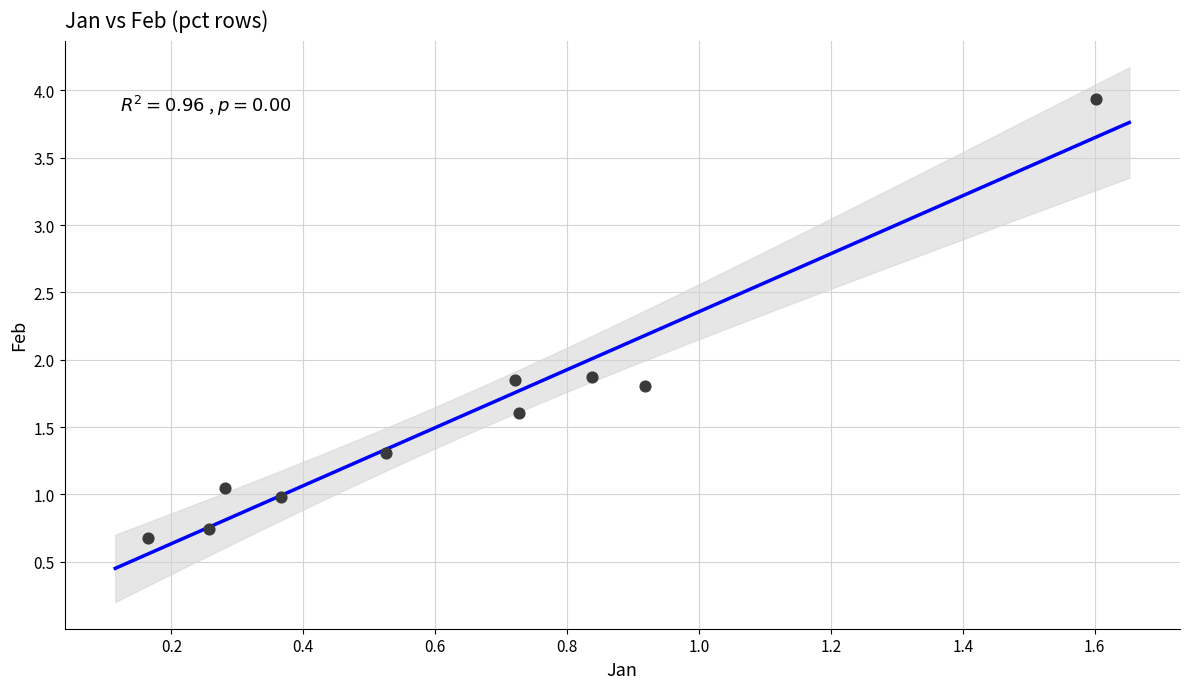

What is the average X value?

0.6